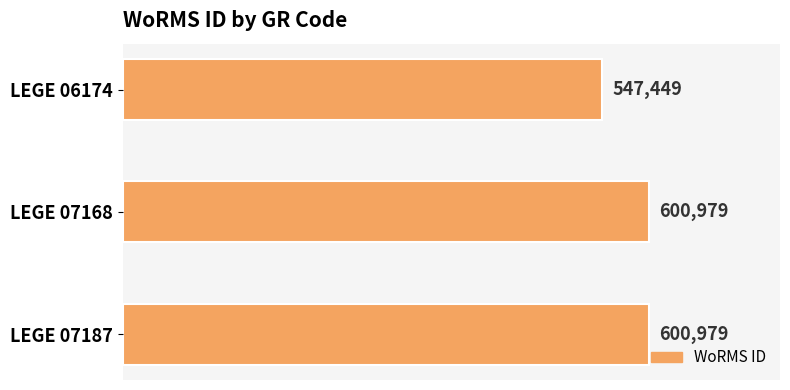

What is the difference between the maximum and minimum values?

53530